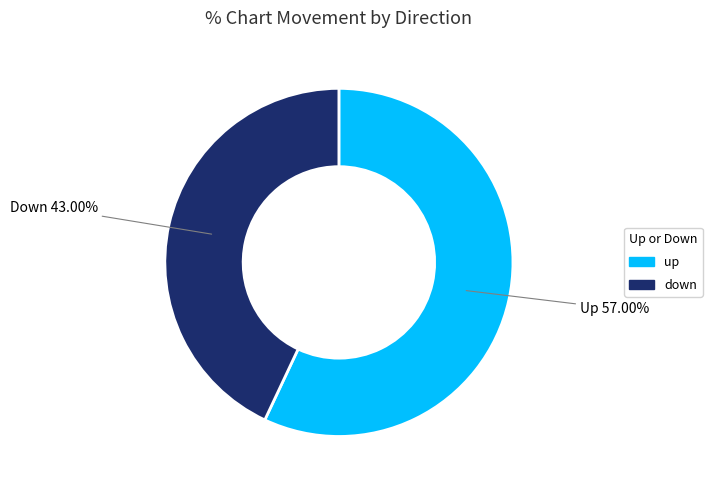

Count the number of slices in the pie.

2